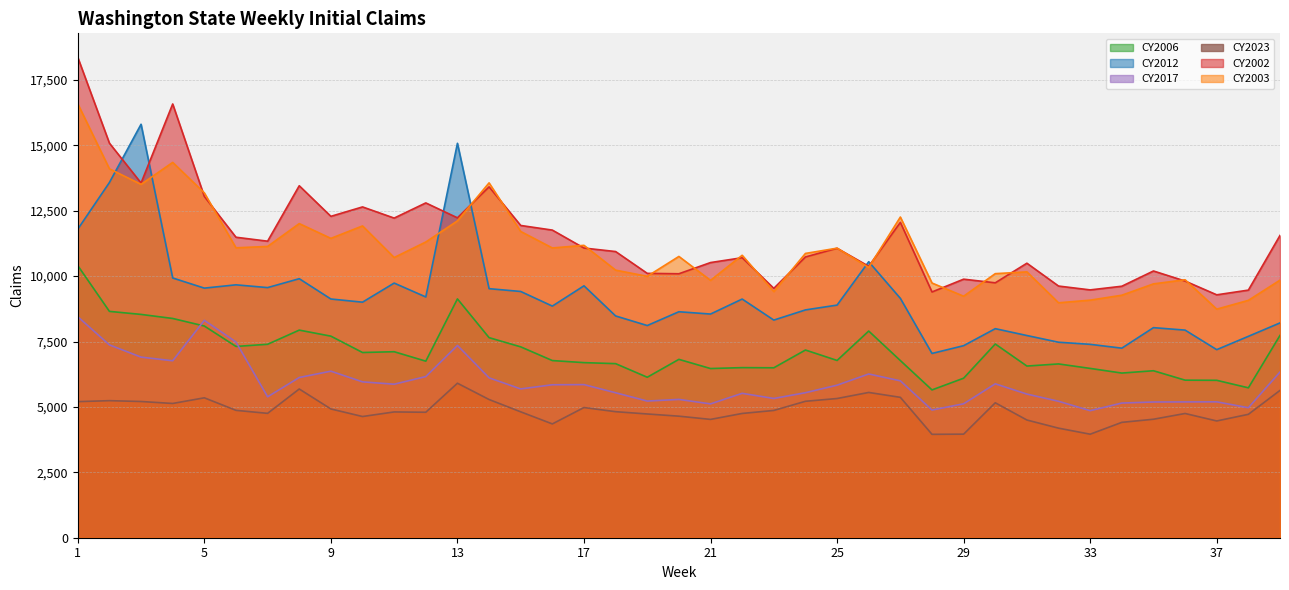

The value of CY2002 at 38 is 9465. True or false?

True